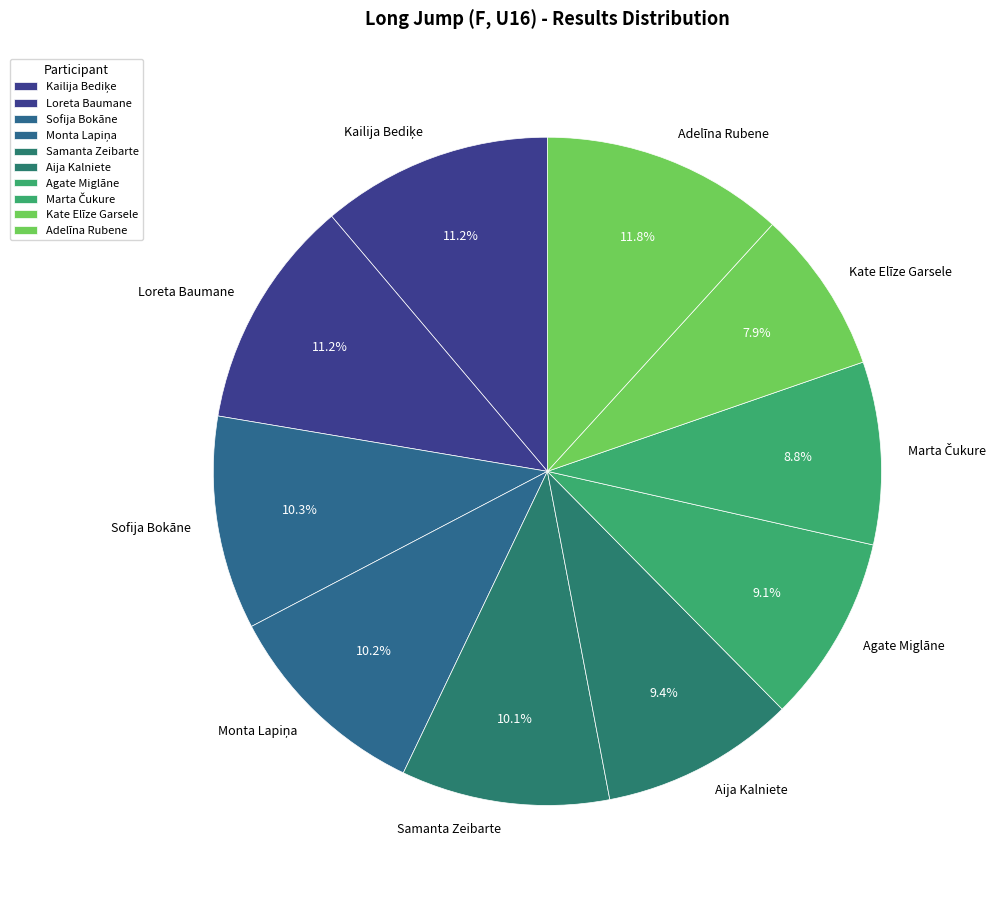

Approximately how many times larger is the value at Samanta Zeibarte compared to Kate Elīze Garsele?

1.3